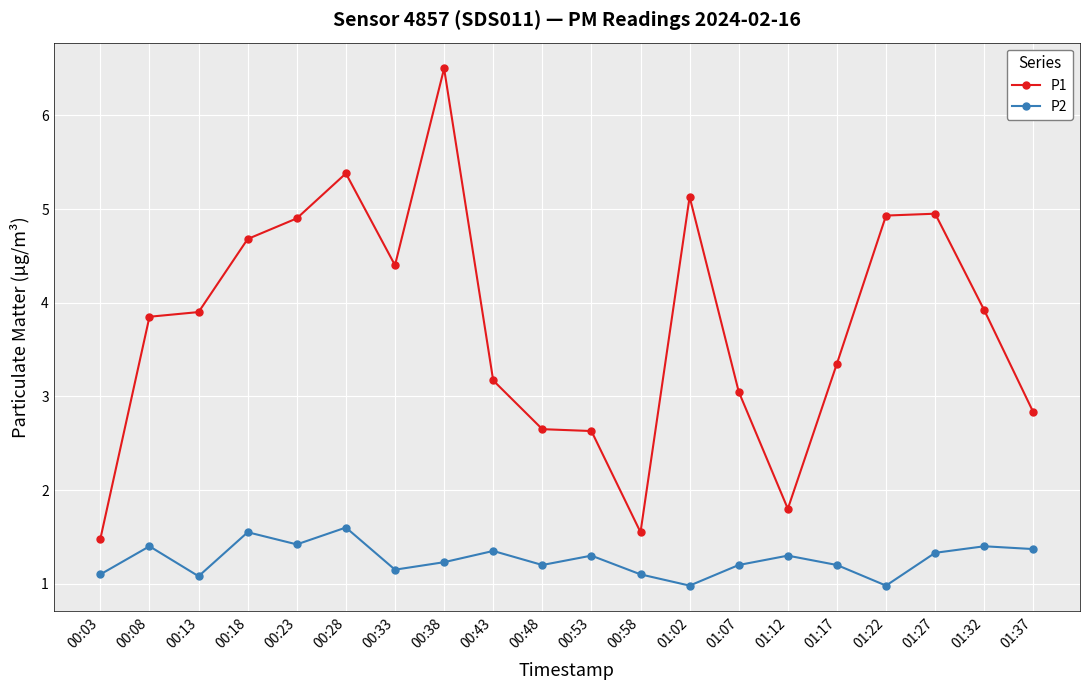

Is it true that P1 equals 6.5 at 00:38?

True